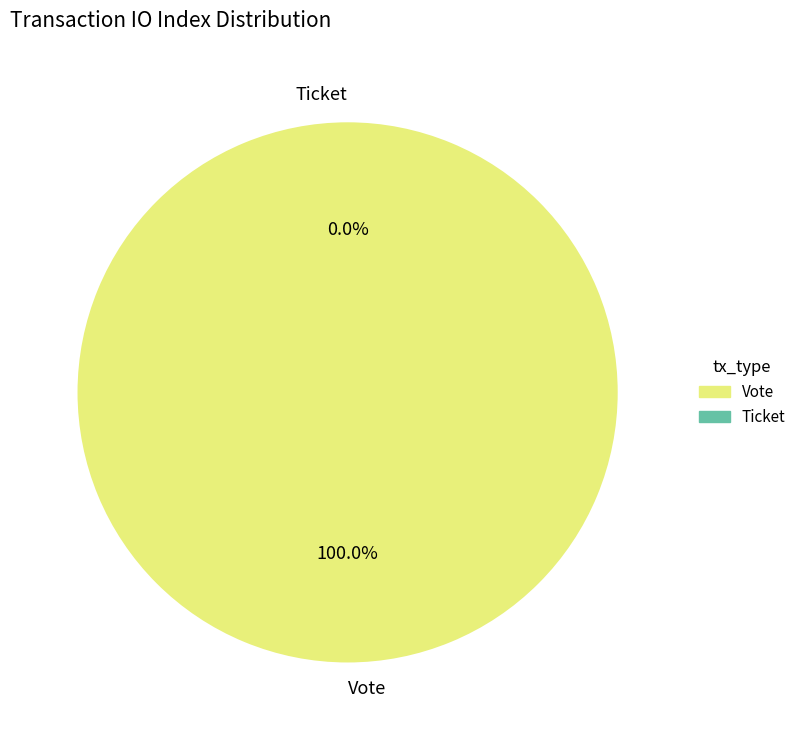

Is it true that Vote is 99% of the pie?

False